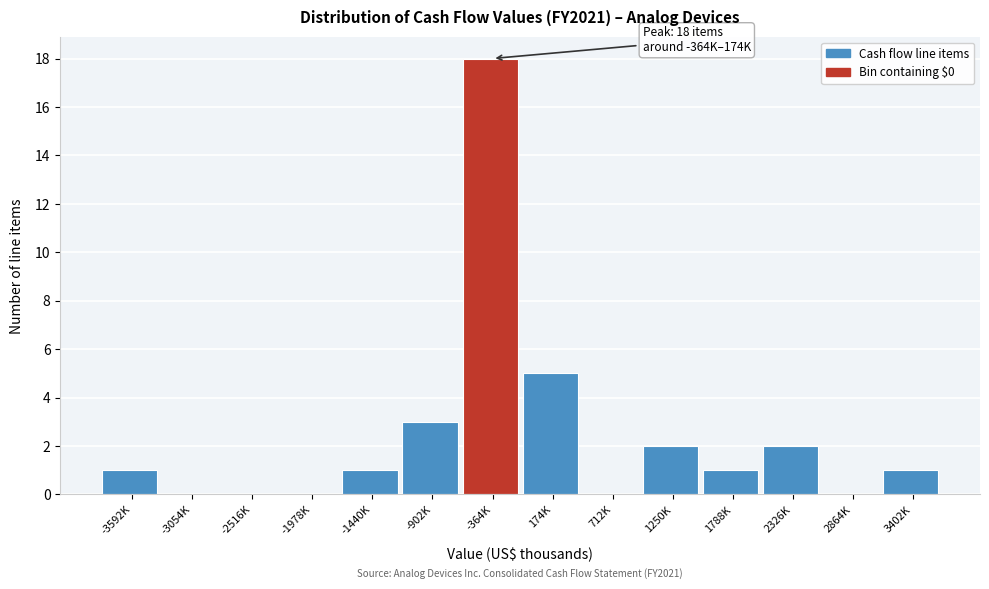

Reading left to right, what are all the values shown in this chart?

-3592K=1	-3054K=0	-2516K=0	-1978K=0	-1440K=1	-902K=3	-364K=18	174K=5	712K=0	1250K=2	1788K=1	2326K=2	2864K=0	3402K=1